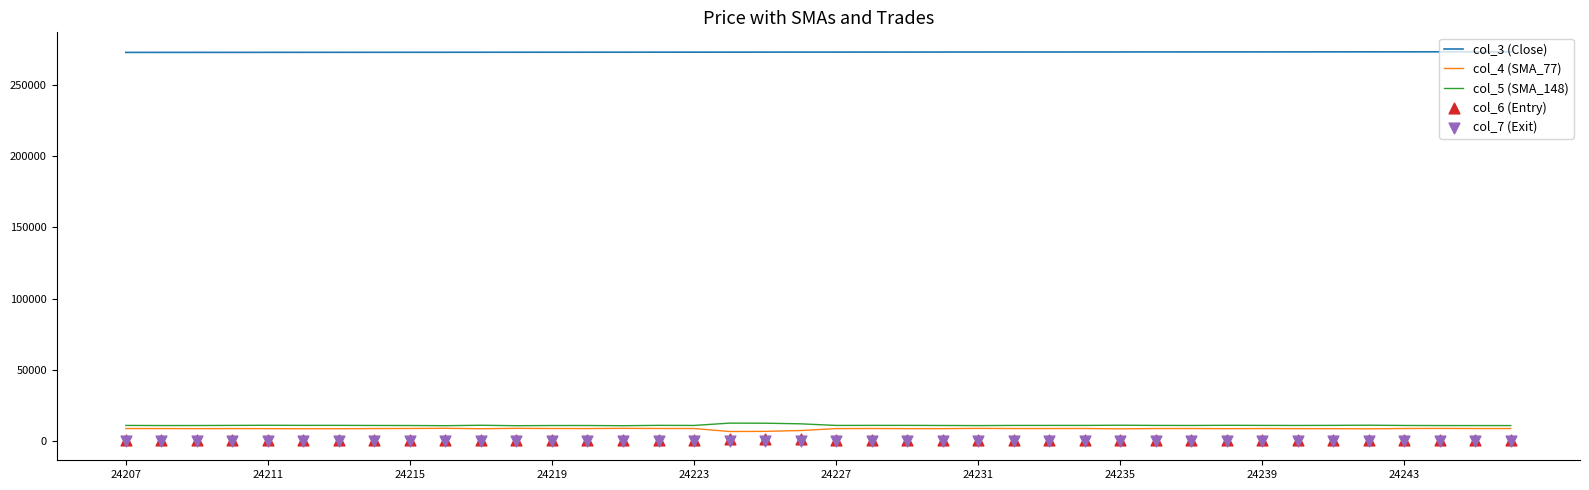

At which category is the sum across all series the highest?

37